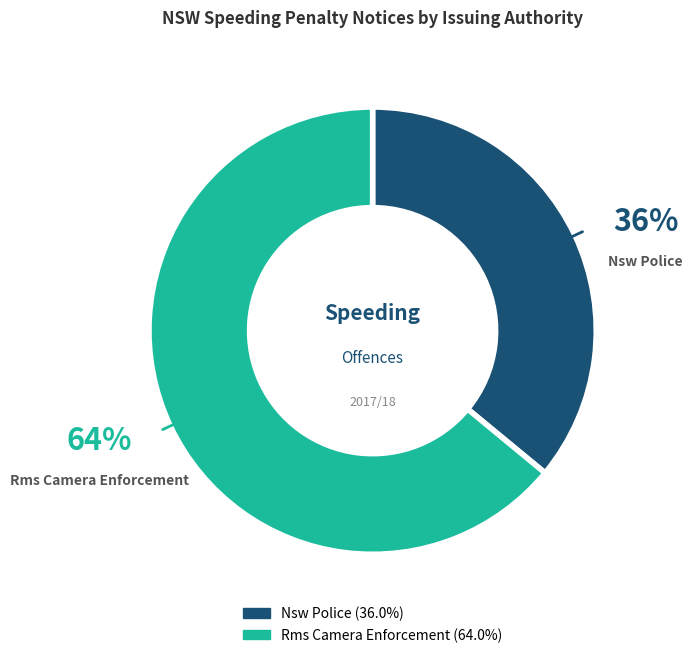

To the nearest percent, what percentage of the pie is Nsw Police?

36%